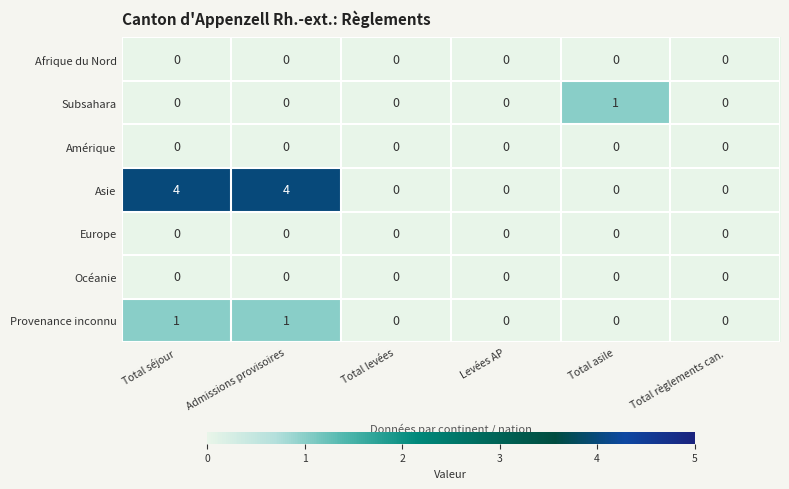

Which series has the largest total across all categories?

Asie